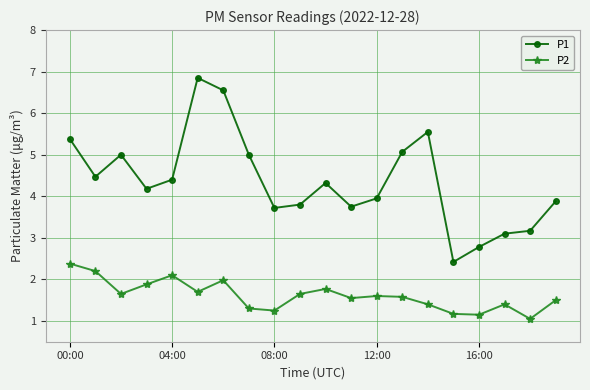

What is the highest value of the P2 series?

2.4